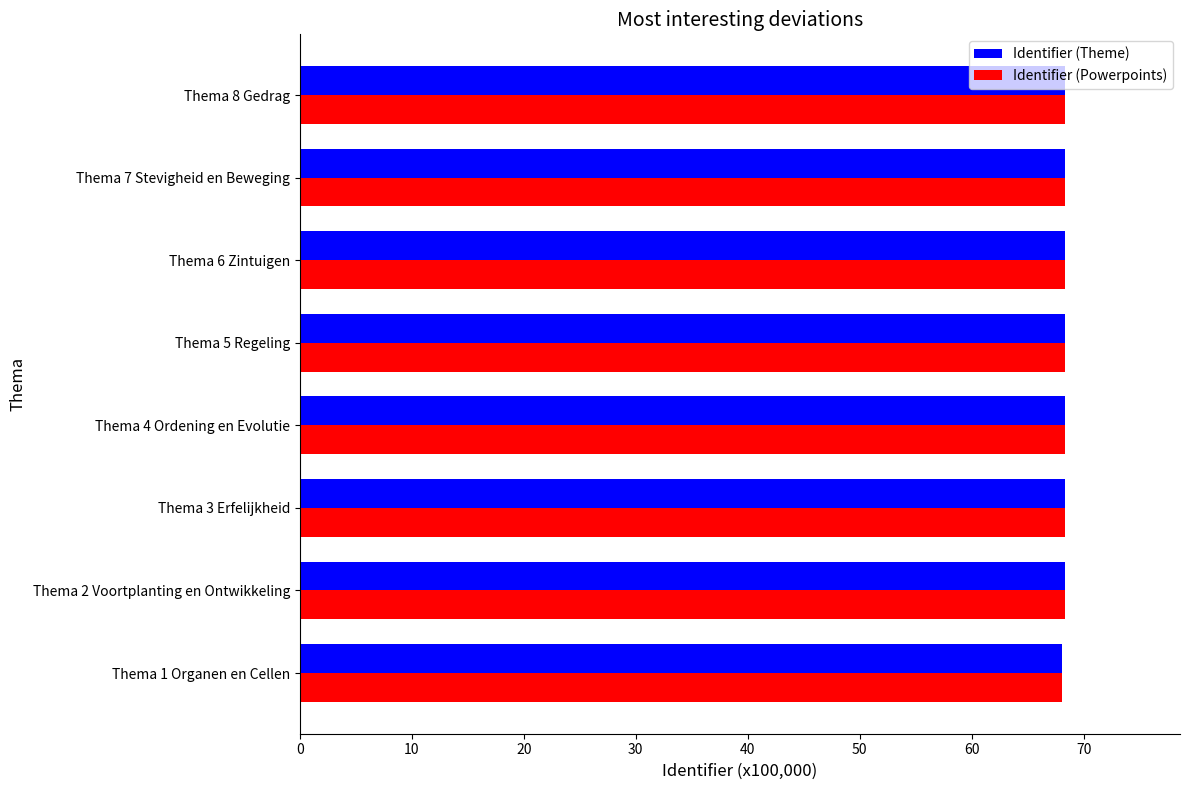

What is the lowest value of the Identifier (Theme) series?

68.1